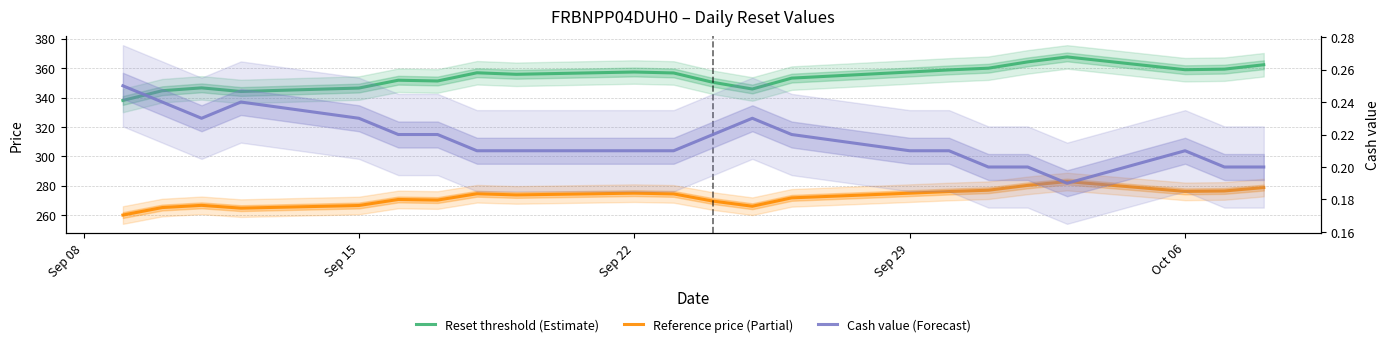

How many interior local valleys does the Cash value (Forecast) series have?

2